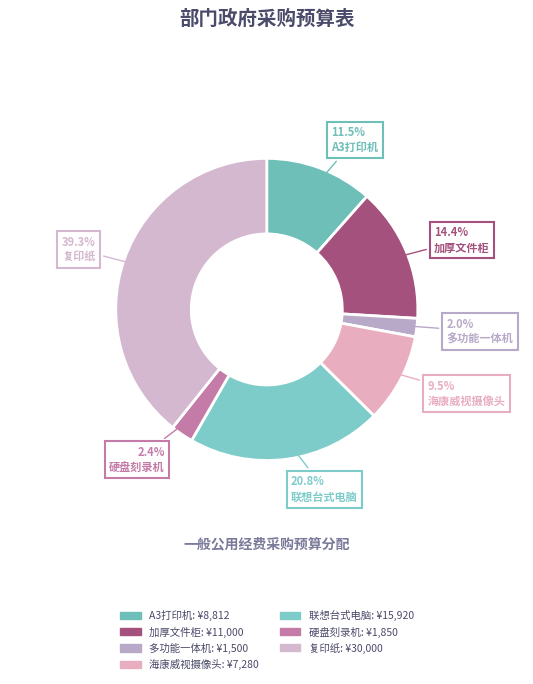

Count the number of slices in the pie.

7